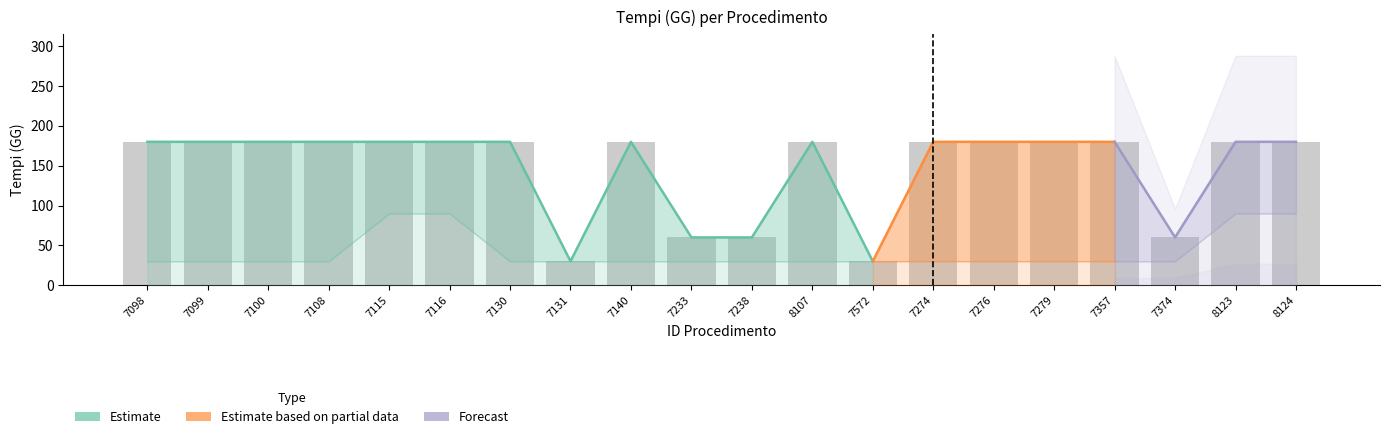

Where is the data nearest to the value 105?

7233